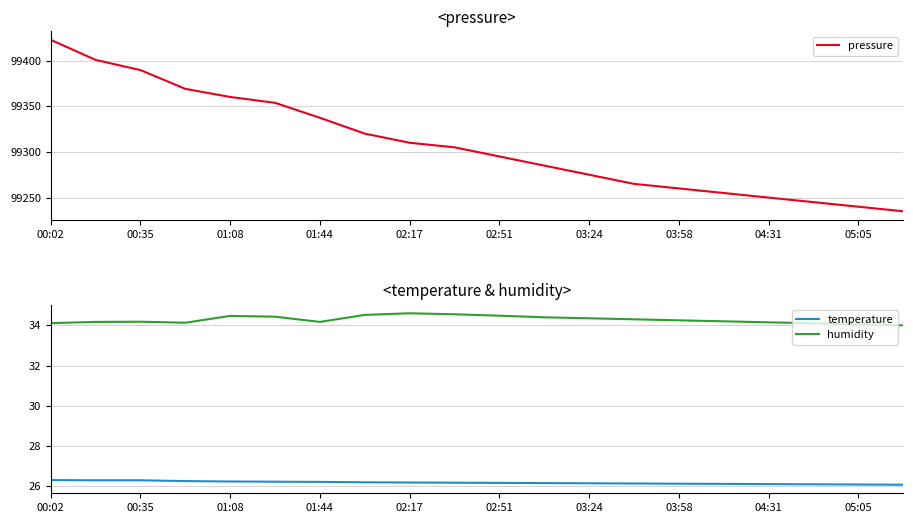

True or false: pressure and humidity cross at least once.

False